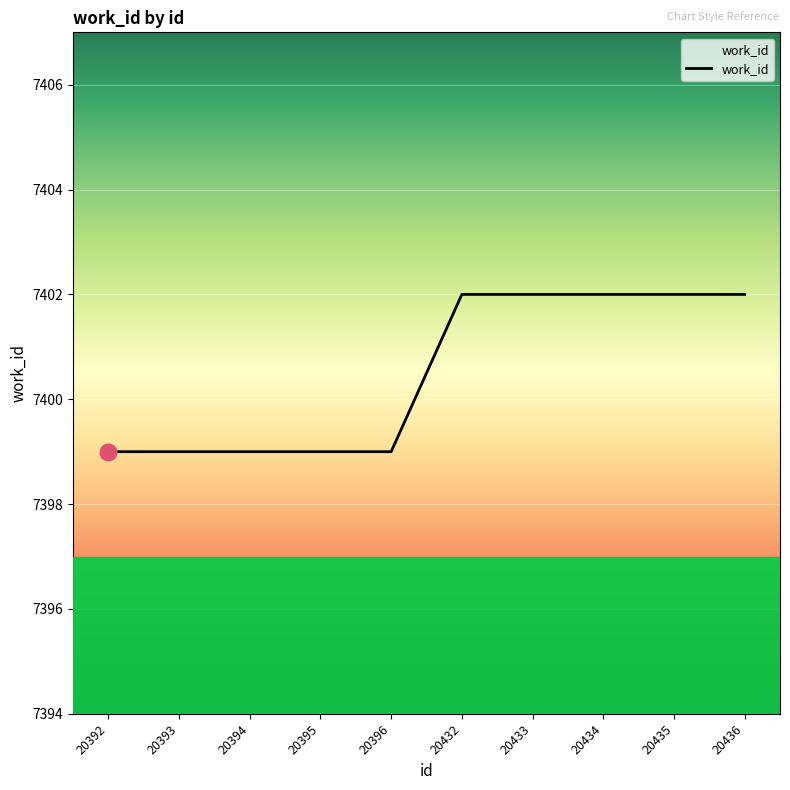

Is it true that the value at 20436 is 7402?

True